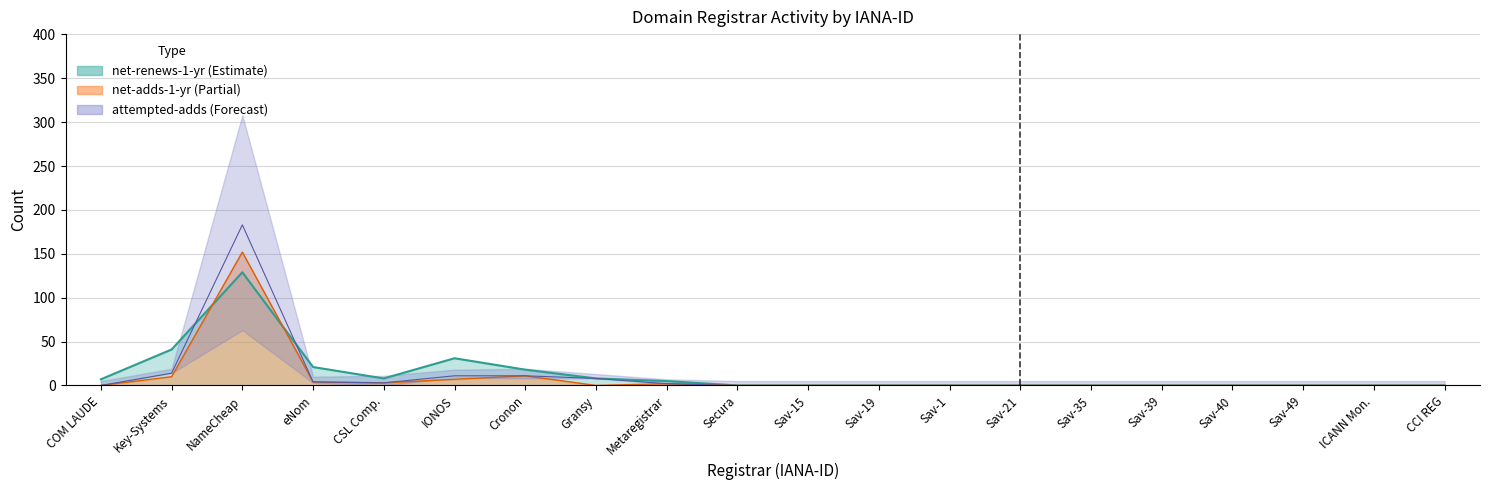

At Sav-15, list the series in order from smallest to largest.

net-adds-1-yr, net-renews-1-yr, attempted-adds